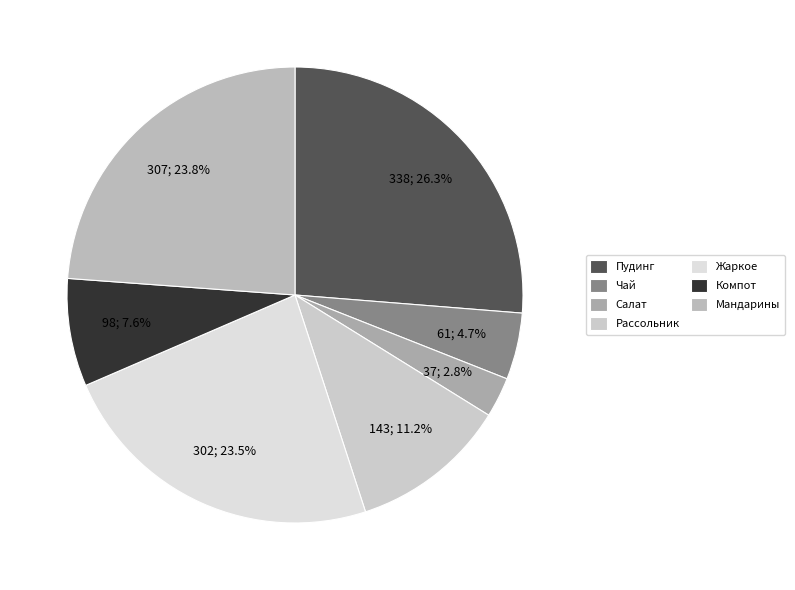

How many slices are in this pie chart?

7